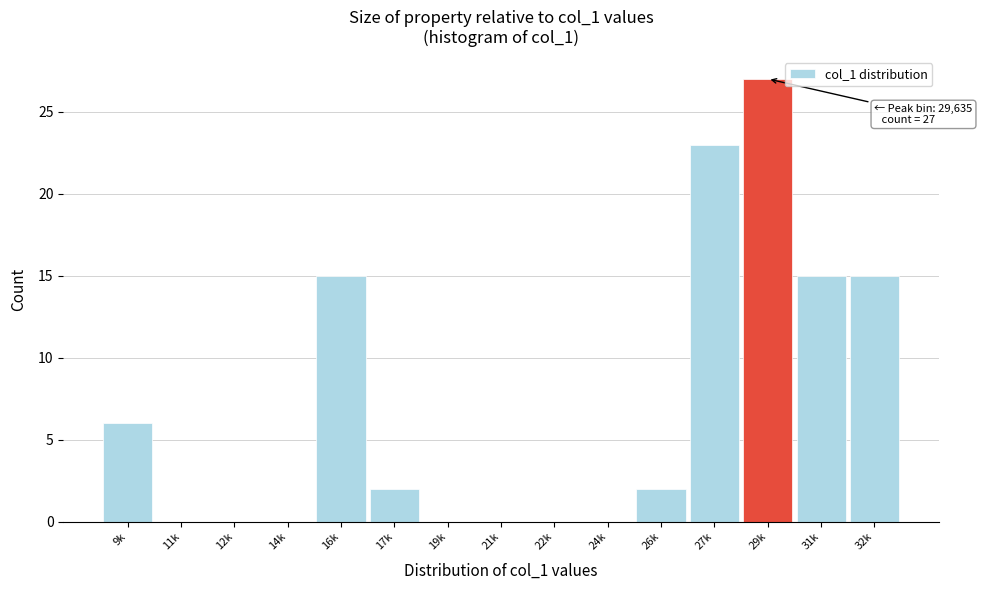

Reading left to right, what are all the values shown in this chart?

9k=6	11k=0	12k=0	14k=0	16k=15	17k=2	19k=0	21k=0	22k=0	24k=0	26k=2	27k=23	29k=27	31k=15	32k=15